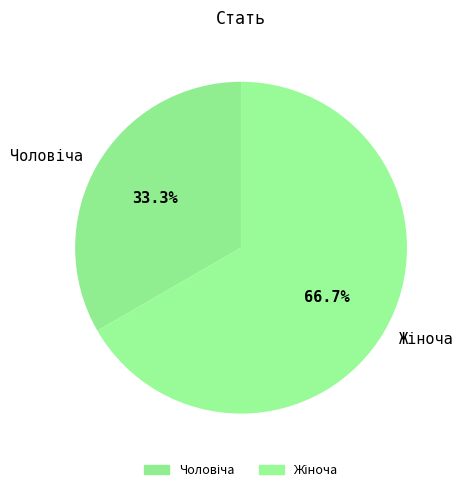

Does any single category account for the majority?

Yes